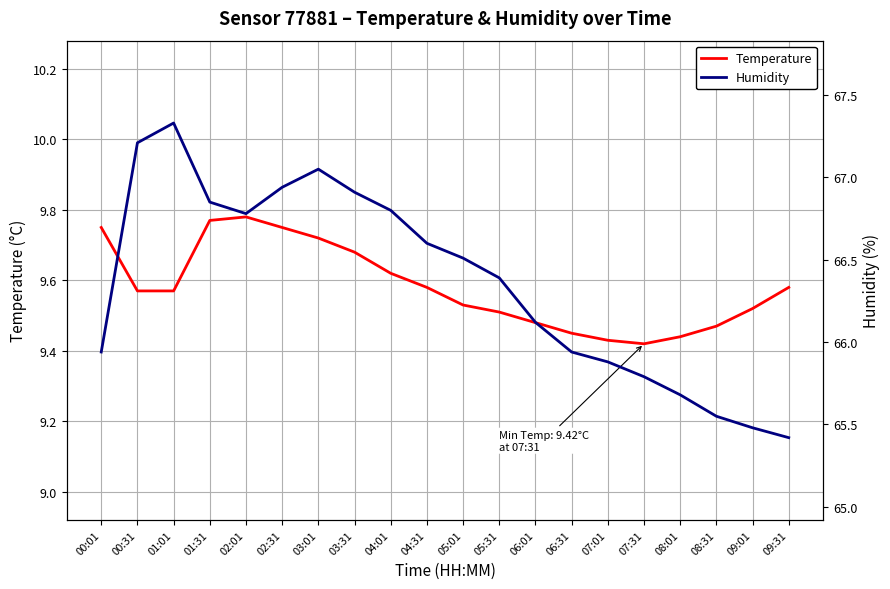

At which category is the sum across all series the highest?

01:01